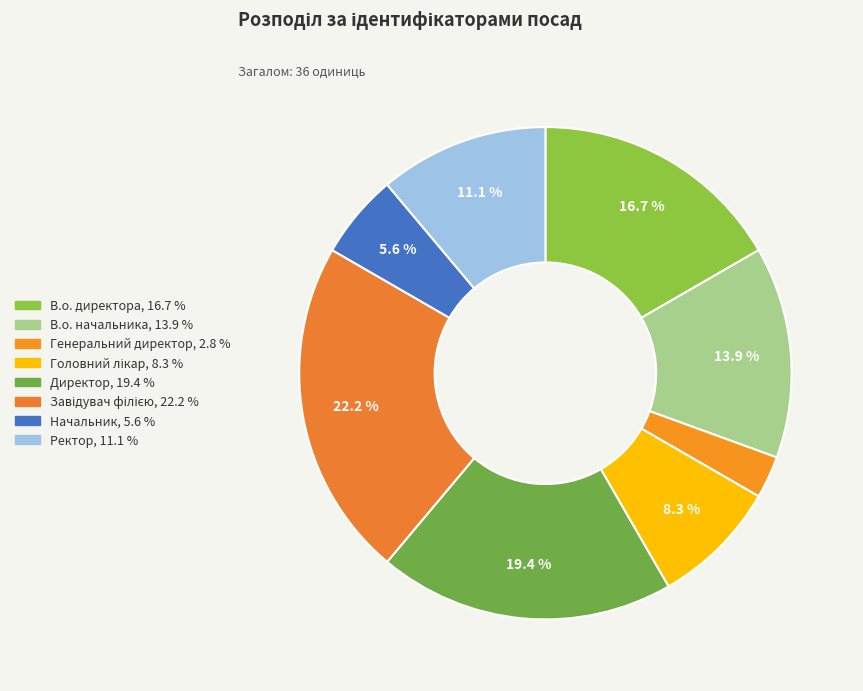

To the nearest percent, what is the difference between the largest and smallest slice percentages?

19%